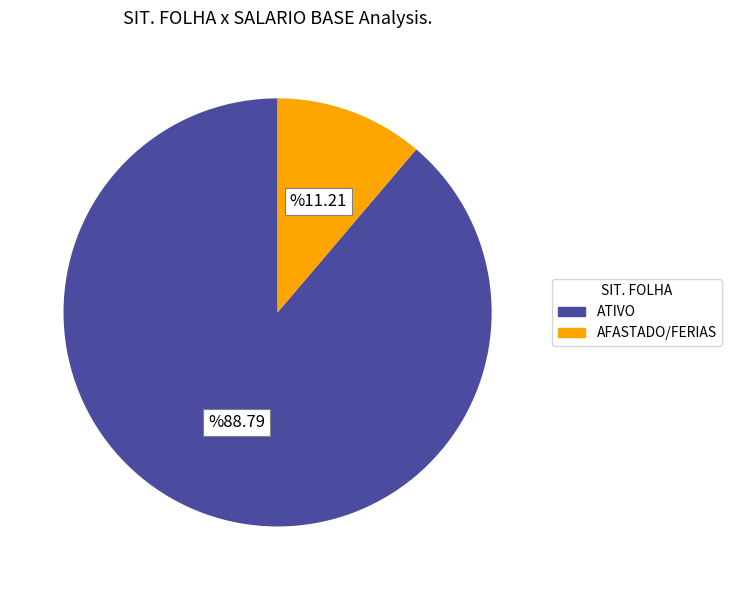

Does any single category account for the majority?

Yes